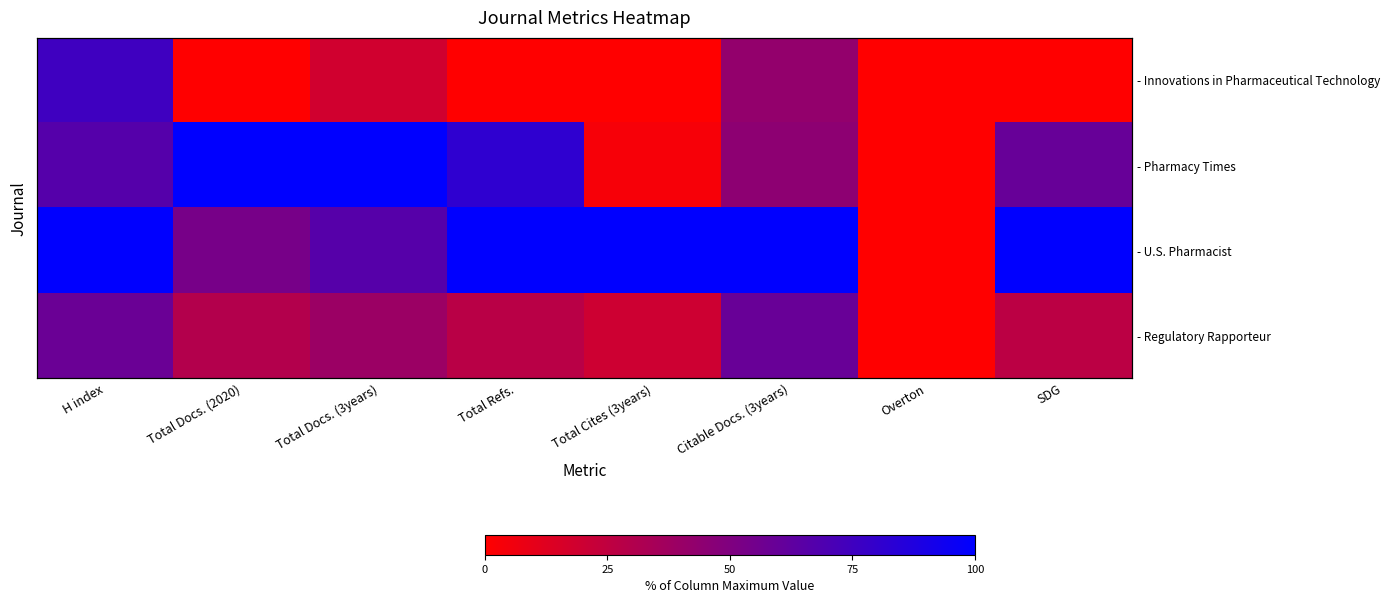

Which series has the largest total across all categories?

- U.S. Pharmacist